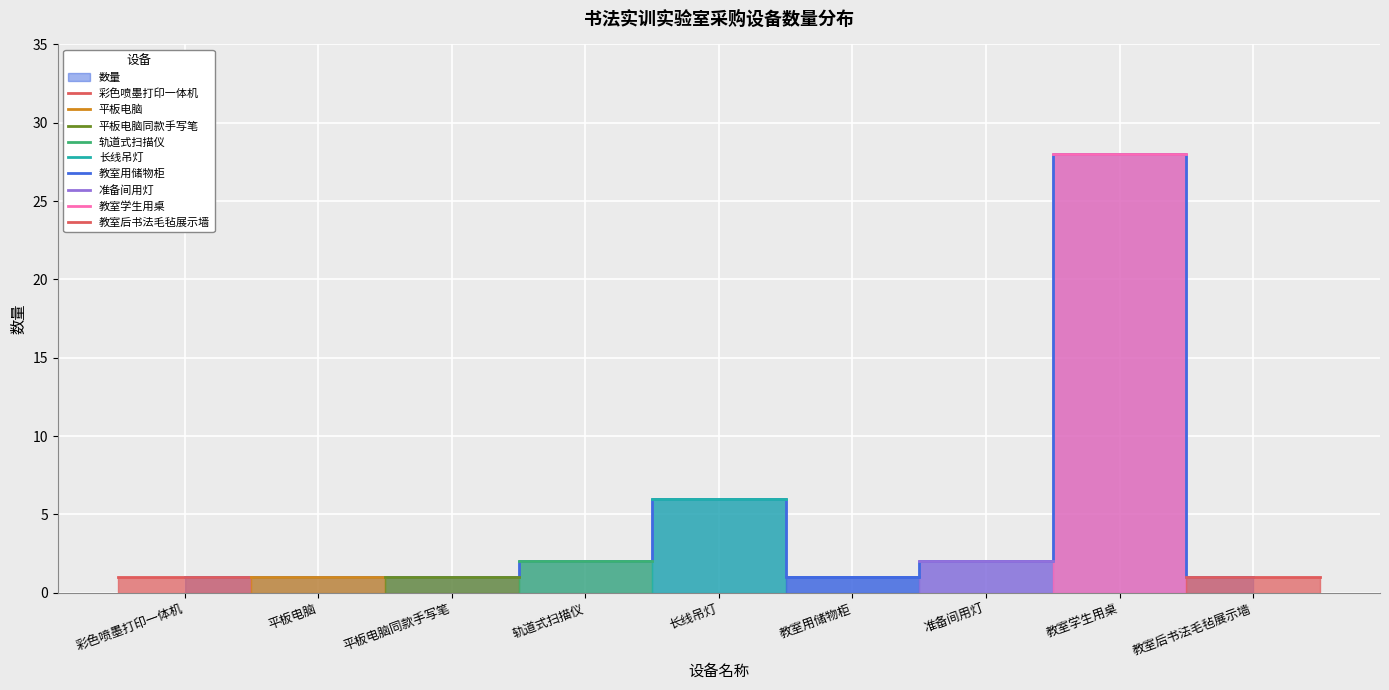

True or false: the data has more than 2 interior local peaks.

False